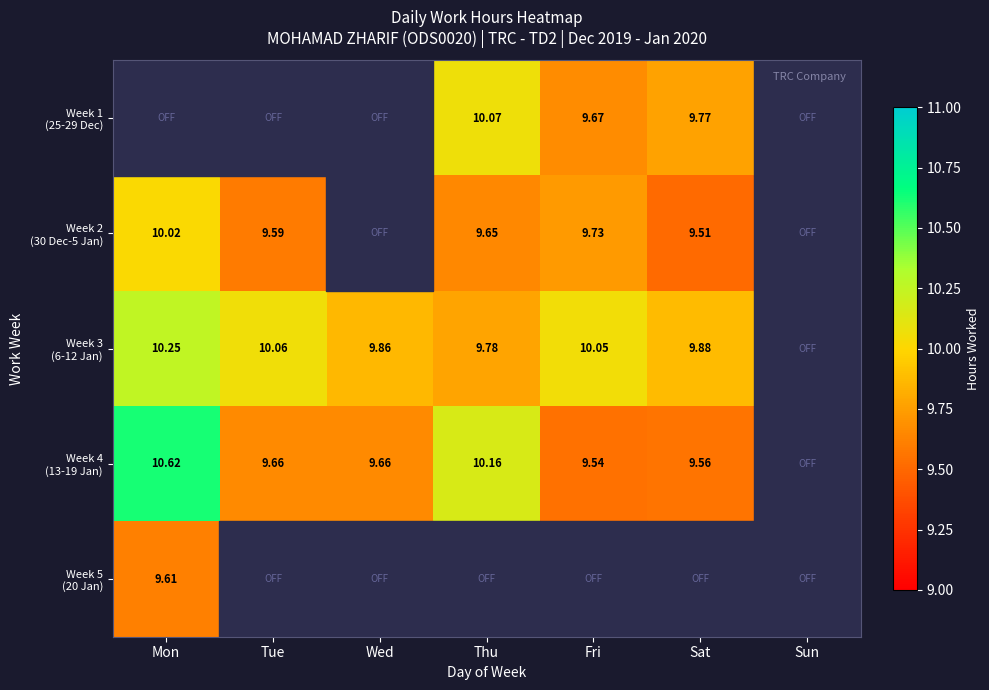

What is the difference between the maximum and minimum values in the Week 1 (25-29 Dec) series?

10.1